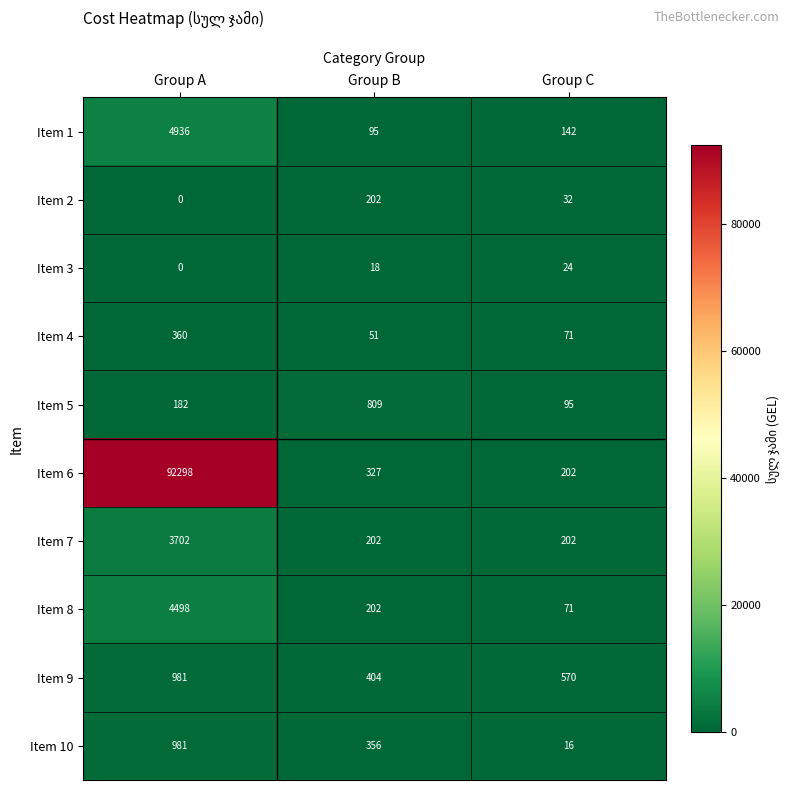

Count the number of data series in this chart.

10